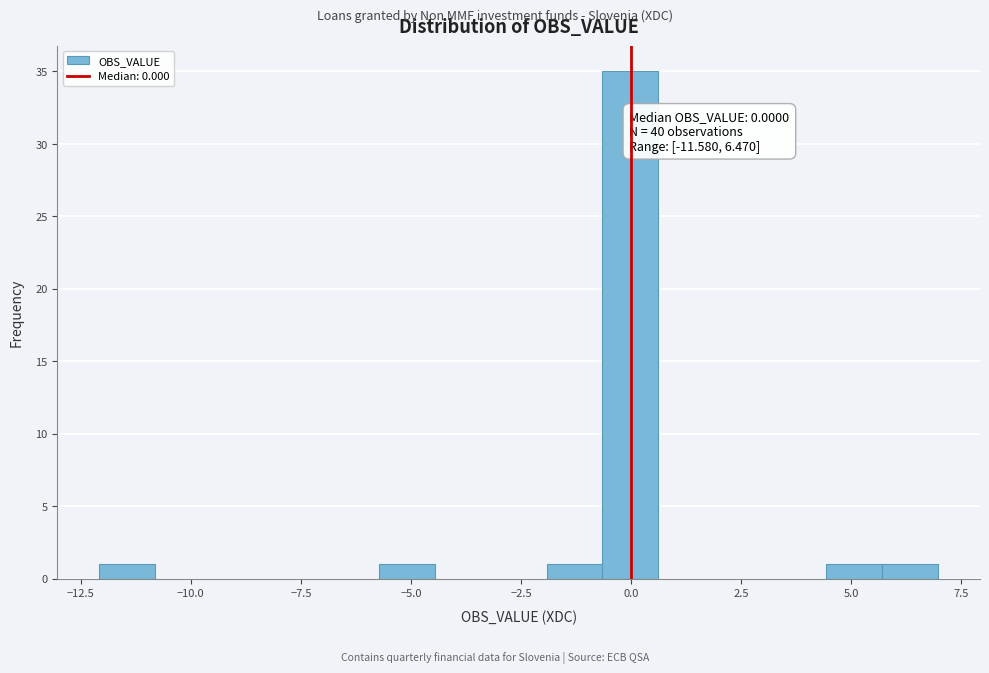

Around what value on the x-axis is the tallest bar? Give the approximate position of its centre, as read against the axis.

0.0